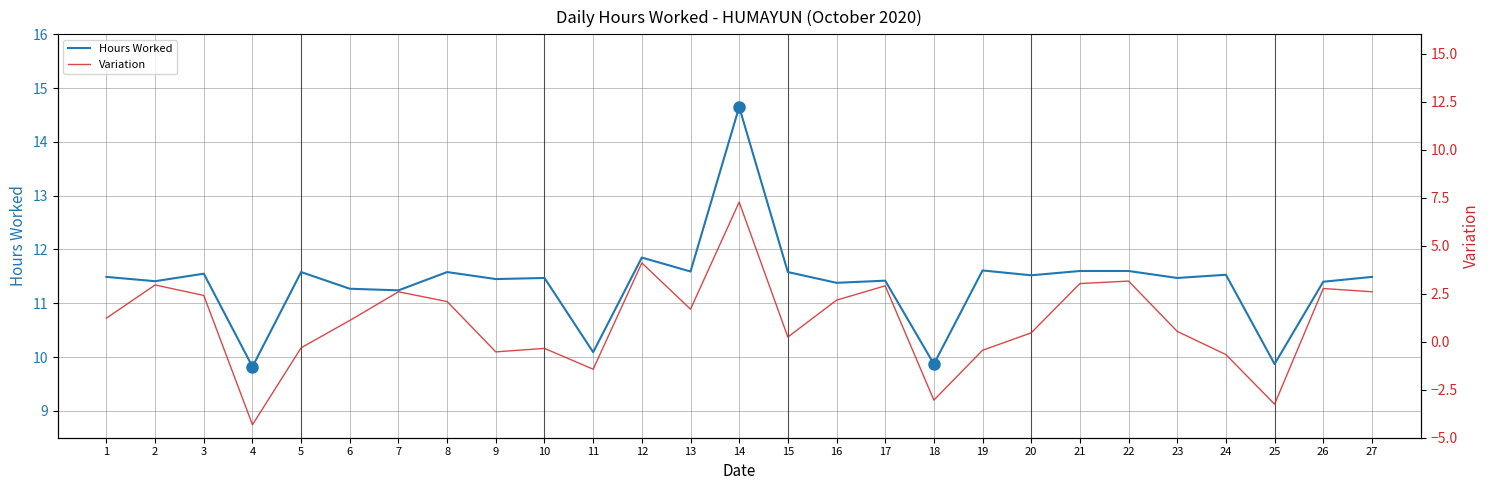

Rank the series by their average value, from lowest to highest.

Variation, Hours Worked